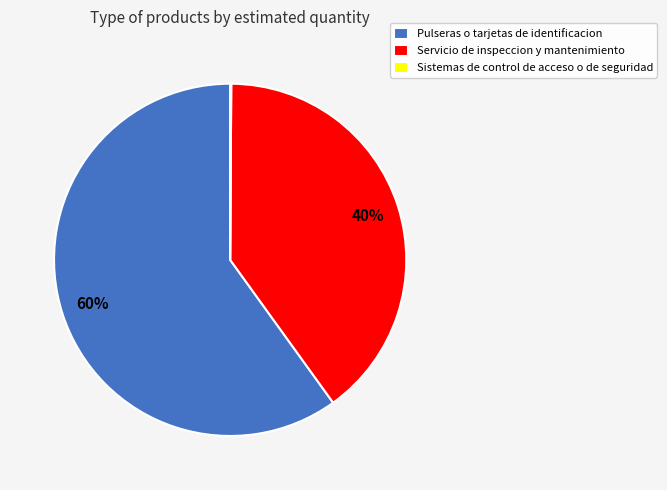

What percentage is the Pulseras o tarjetas de identificacion slice, to the nearest percent?

60%